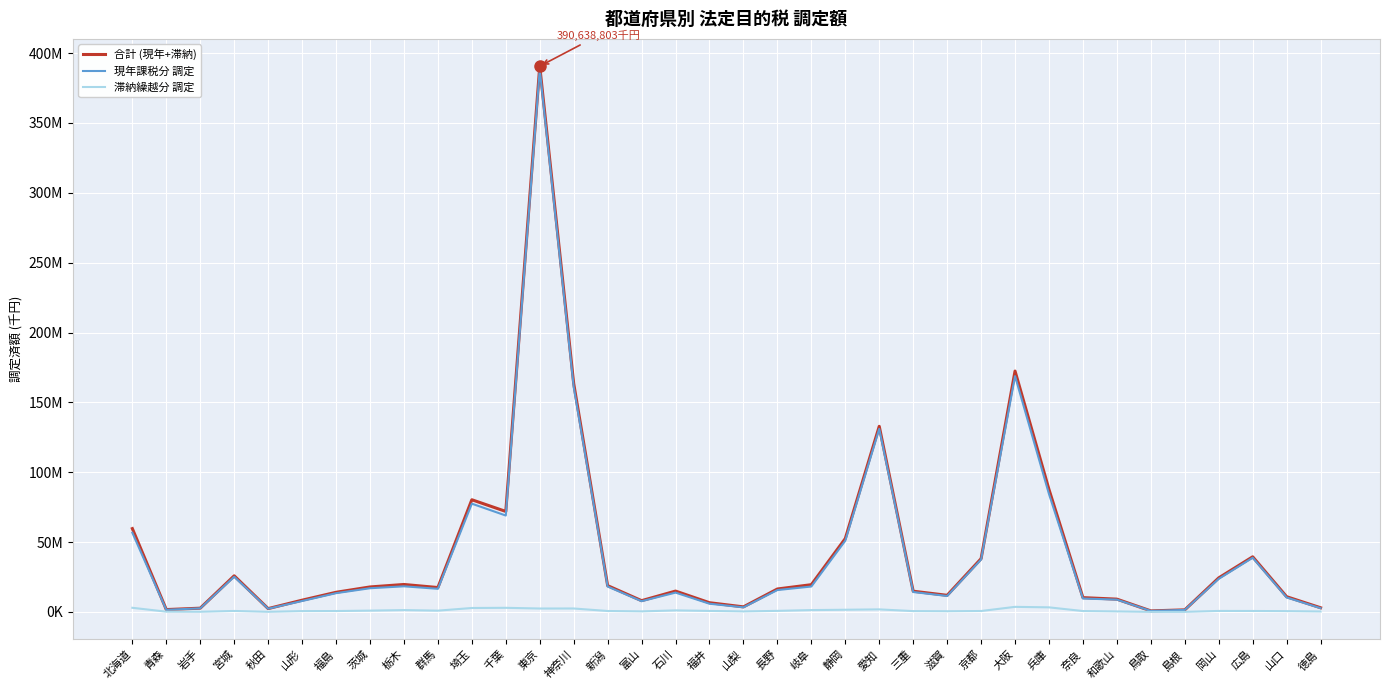

Does the chart display data point markers on the line(s)?

No